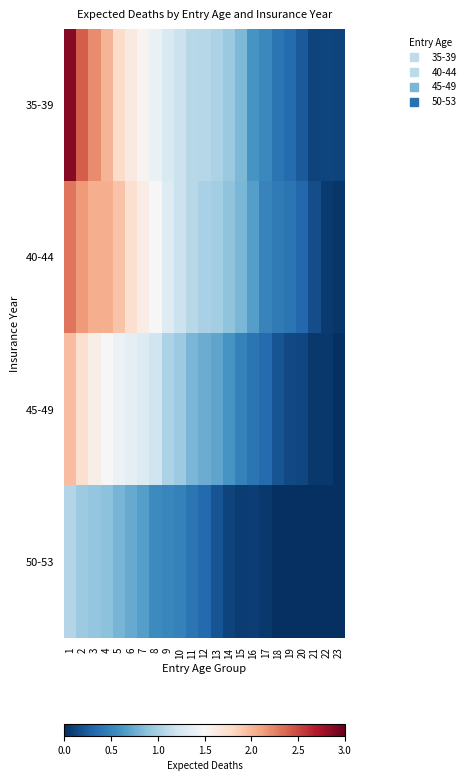

At which category is the sum across all series the highest?

1